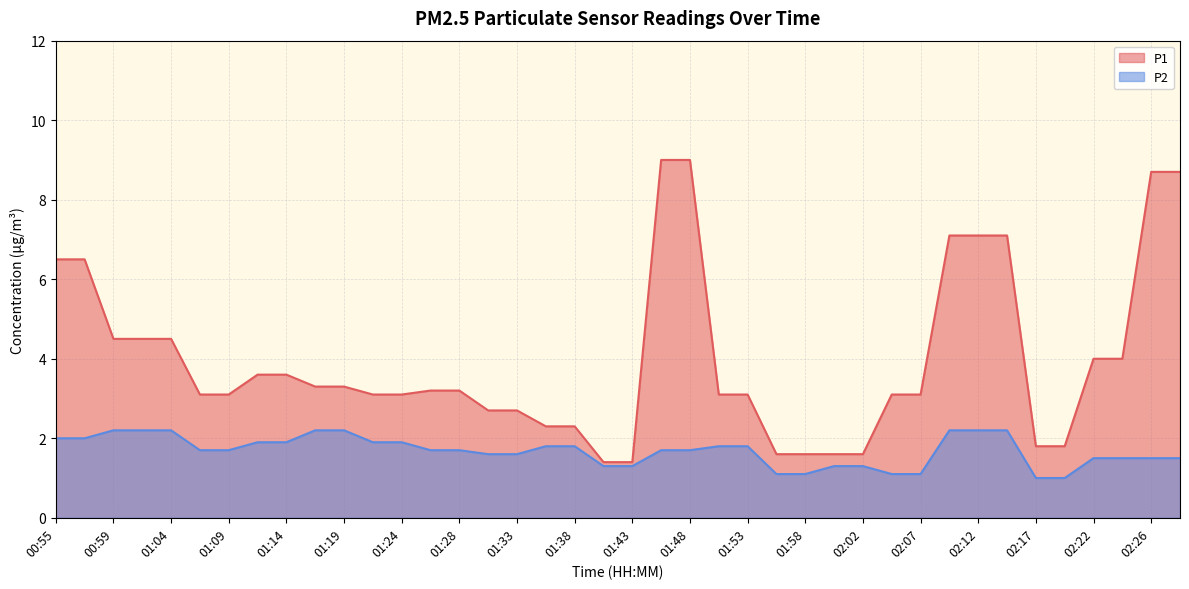

At which label does P2 reach its peak?

00:59